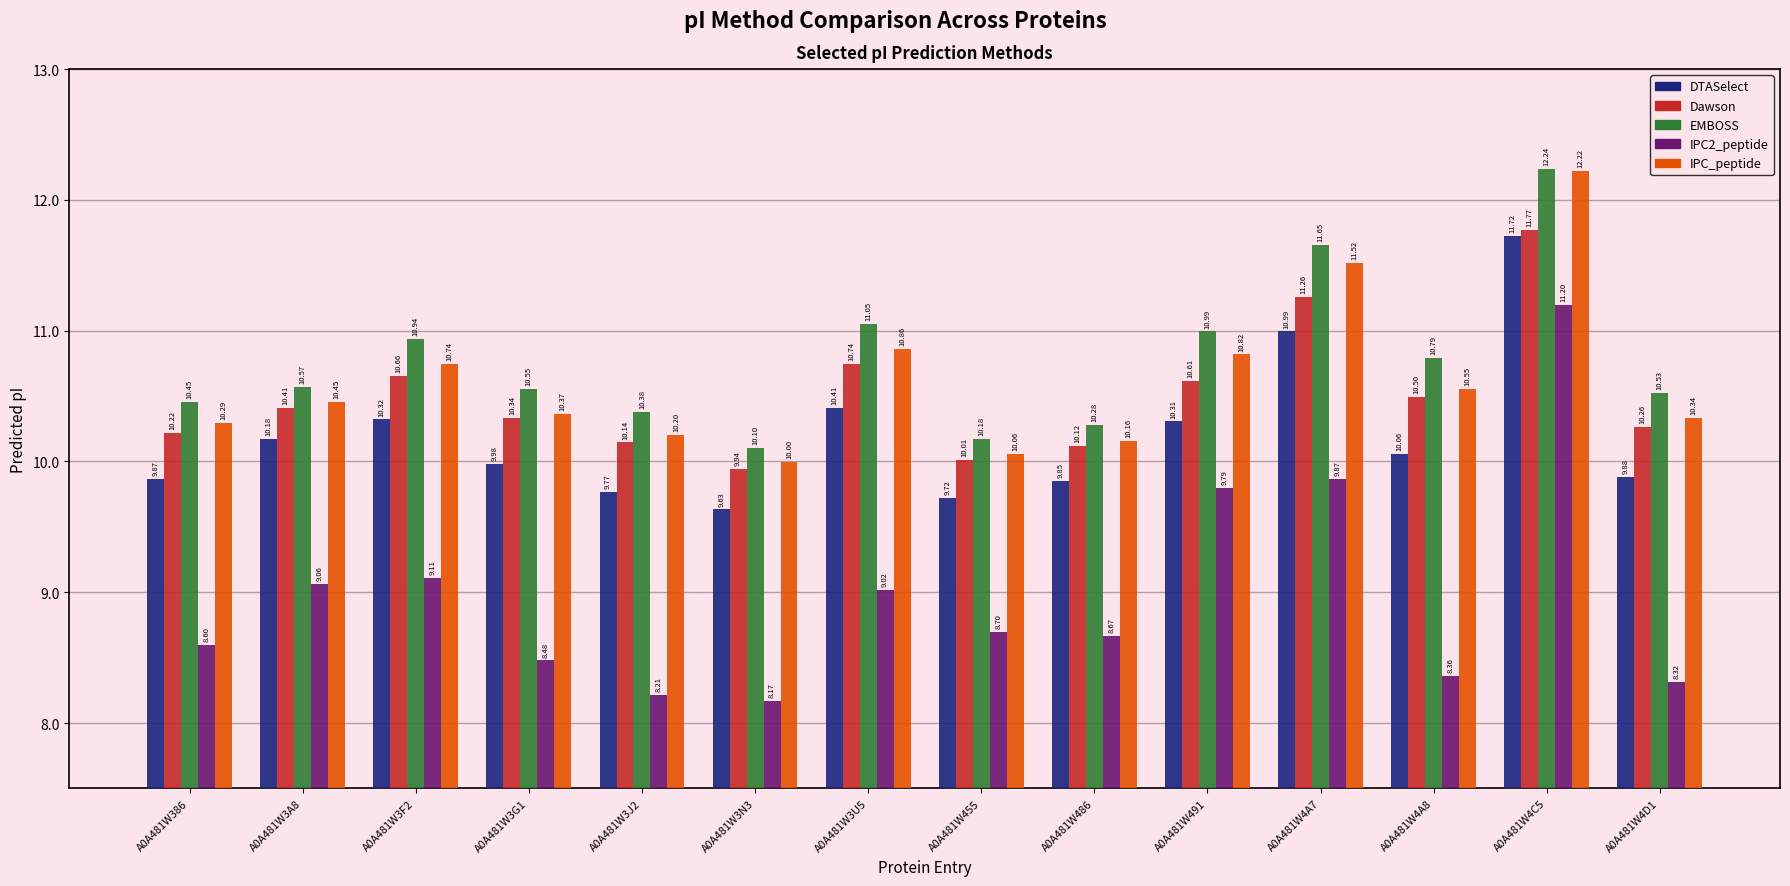

What is the label of the 11th bar from the right?

A0A481W3G1